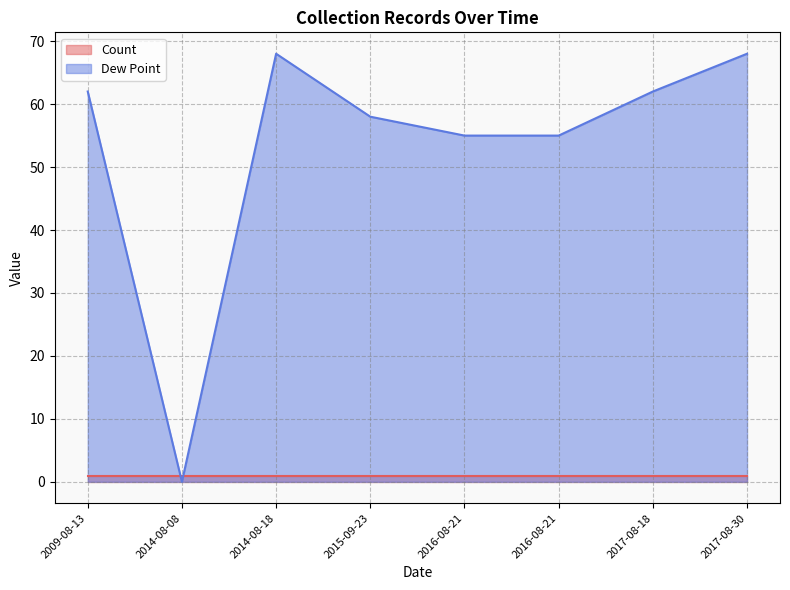

Where is the first local maximum?

2014-08-18